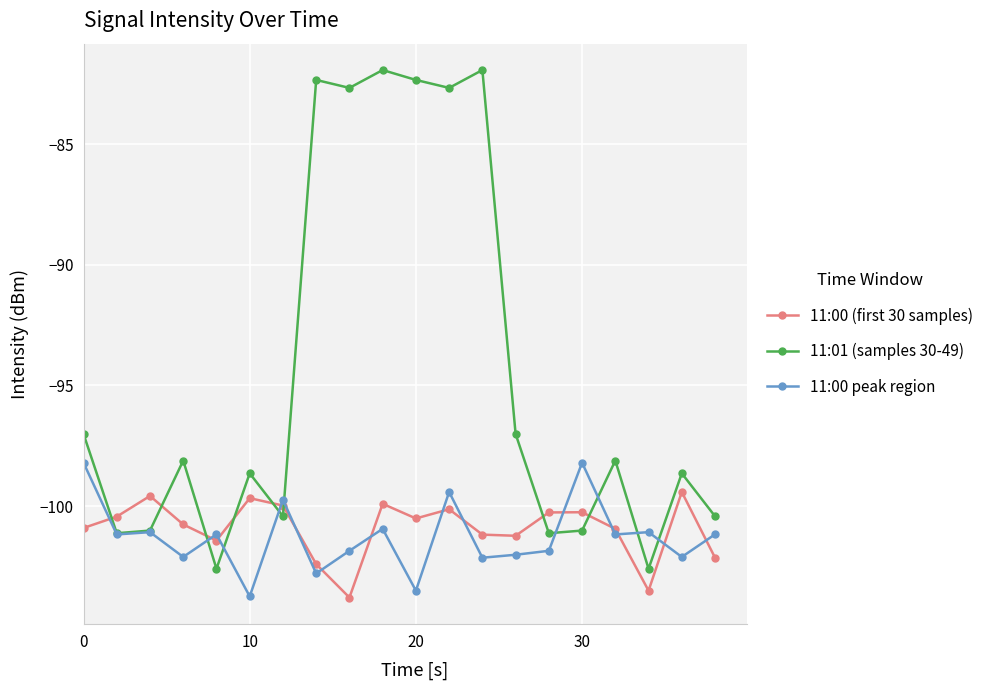

True or false: 11:01 (samples 30-49) and 11:00 (first 30 samples) intersect in this chart.

True